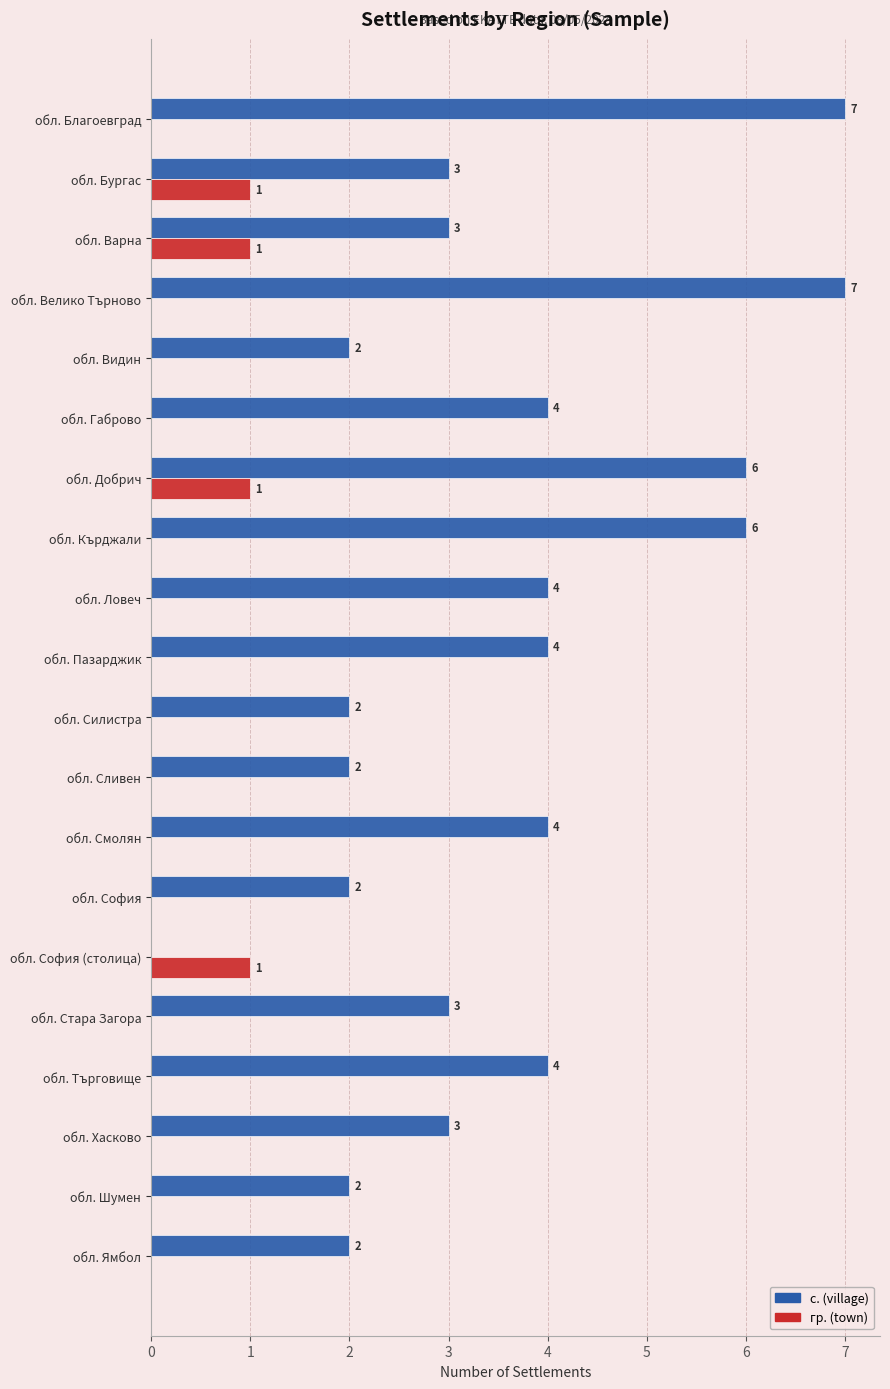

Is it true that гр. (town) equals 0 at обл. Бургас?

False